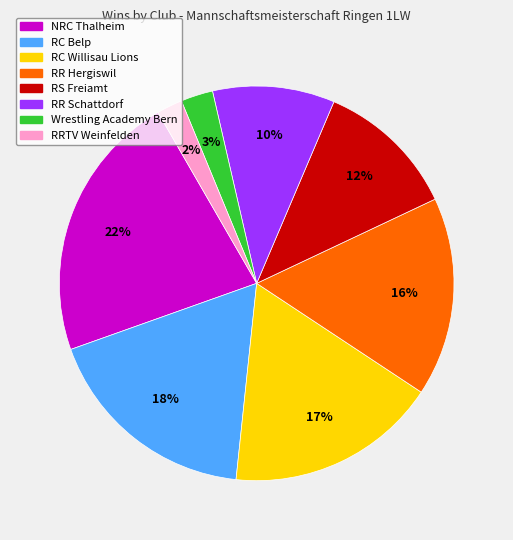

To the nearest percent, what is the average slice percentage?

12%